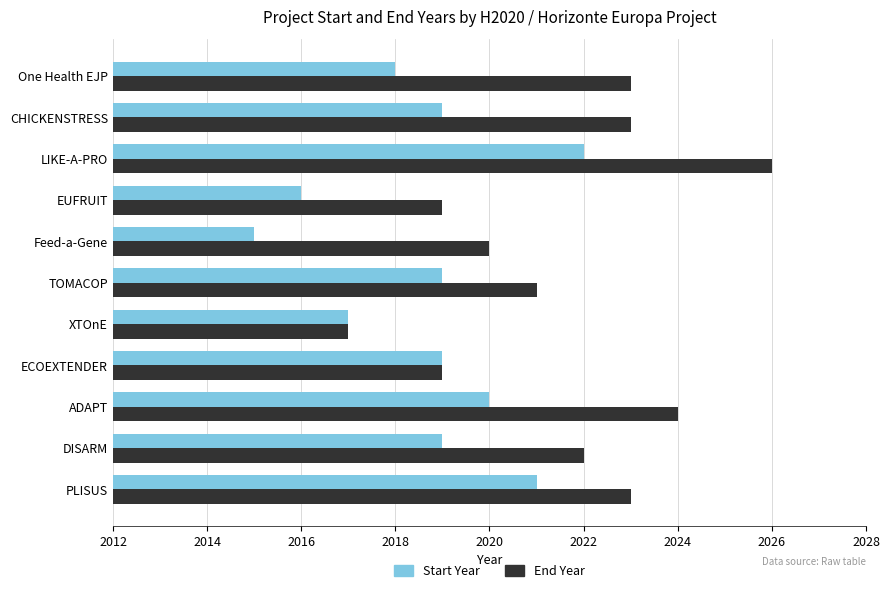

List the series in order of their overall mean, highest first.

End Year, Start Year